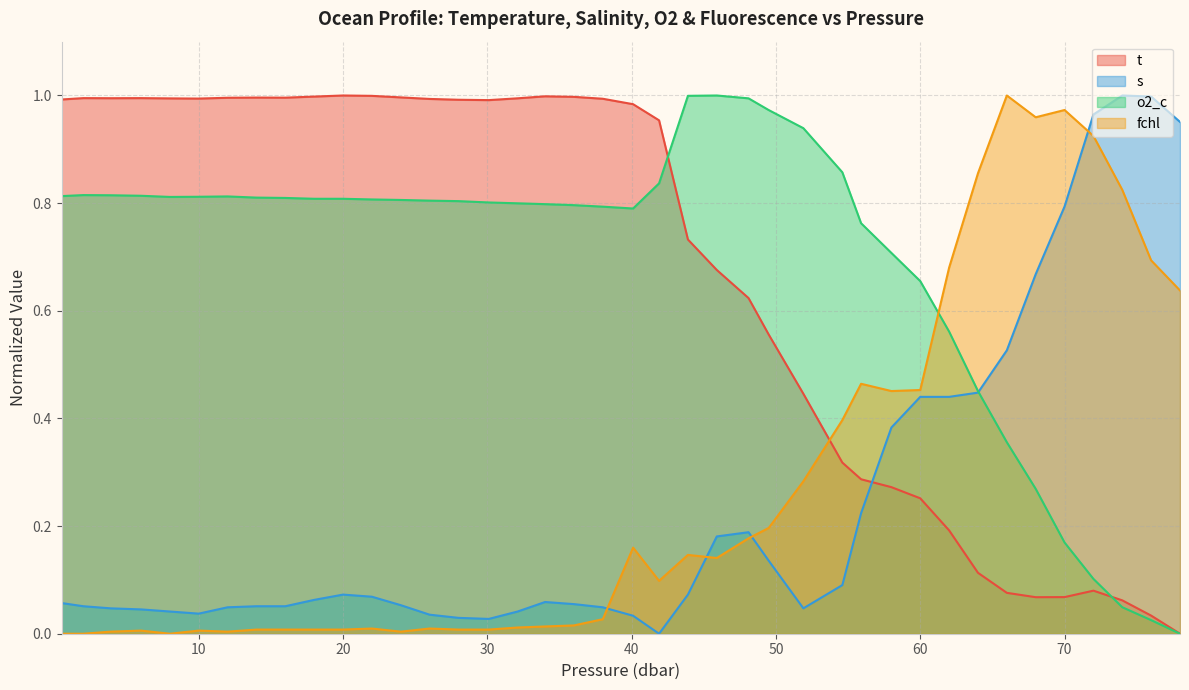

What is the average value of the t series?

0.7